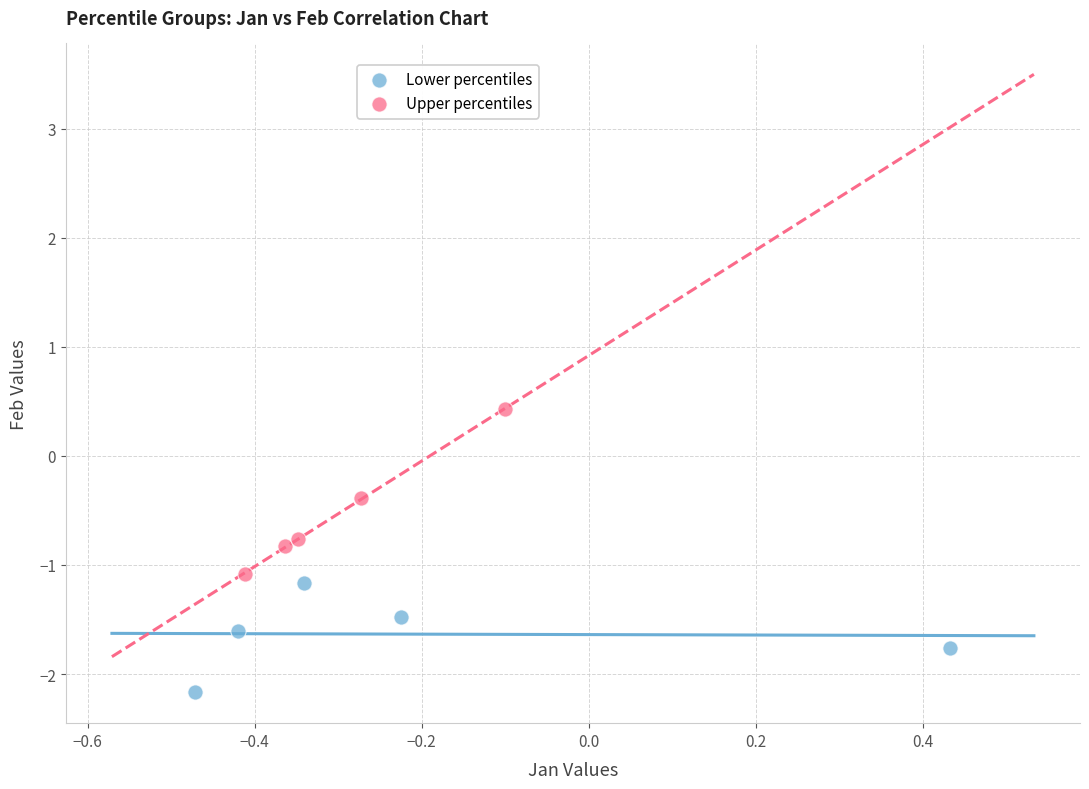

Which series has the largest Y range (max minus min)?

Upper percentiles